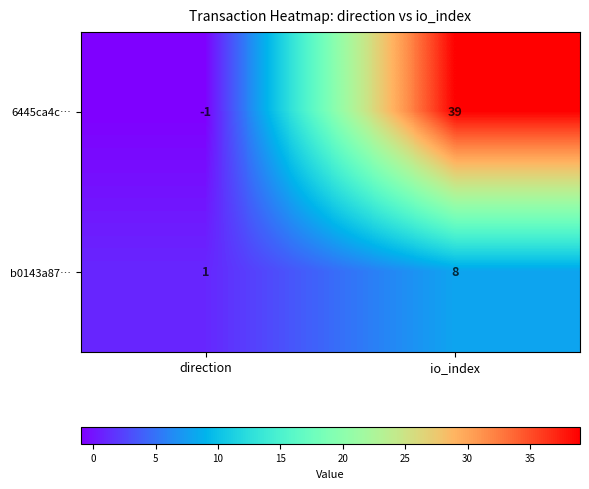

List the series in order of their peak value, lowest first.

b0143a87…, 6445ca4c…